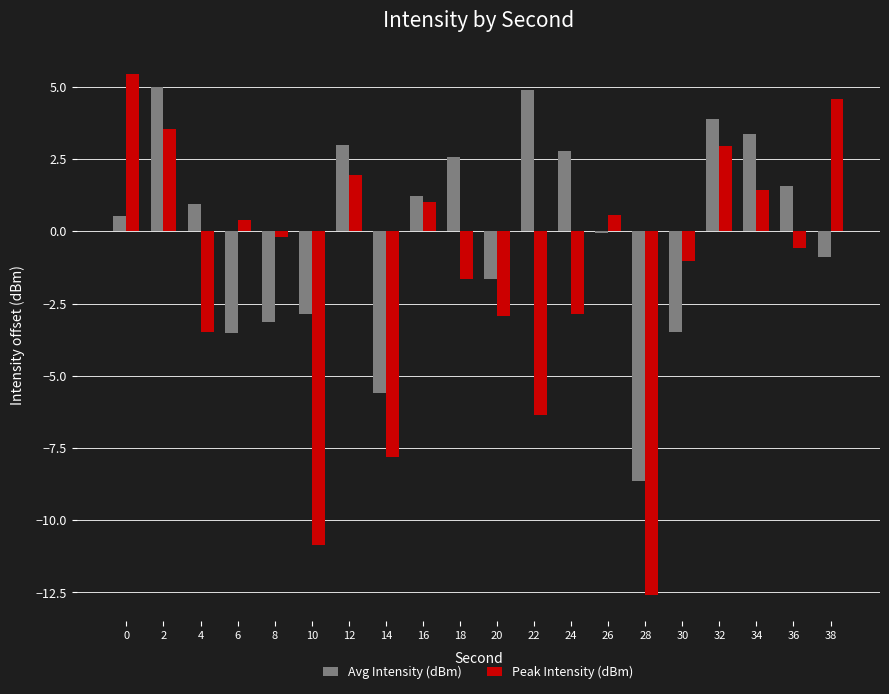

What is the sum of the Peak Intensity (dBm) values at 18 and 20?

-4.6